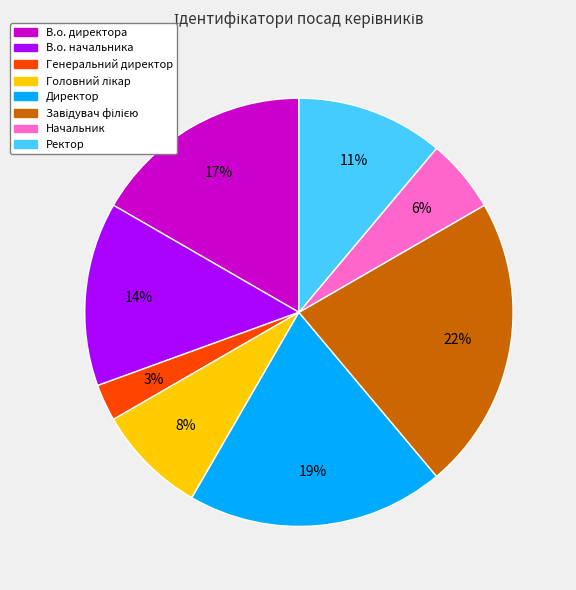

Between Генеральний директор and В.о. директора, which is larger?

В.о. директора